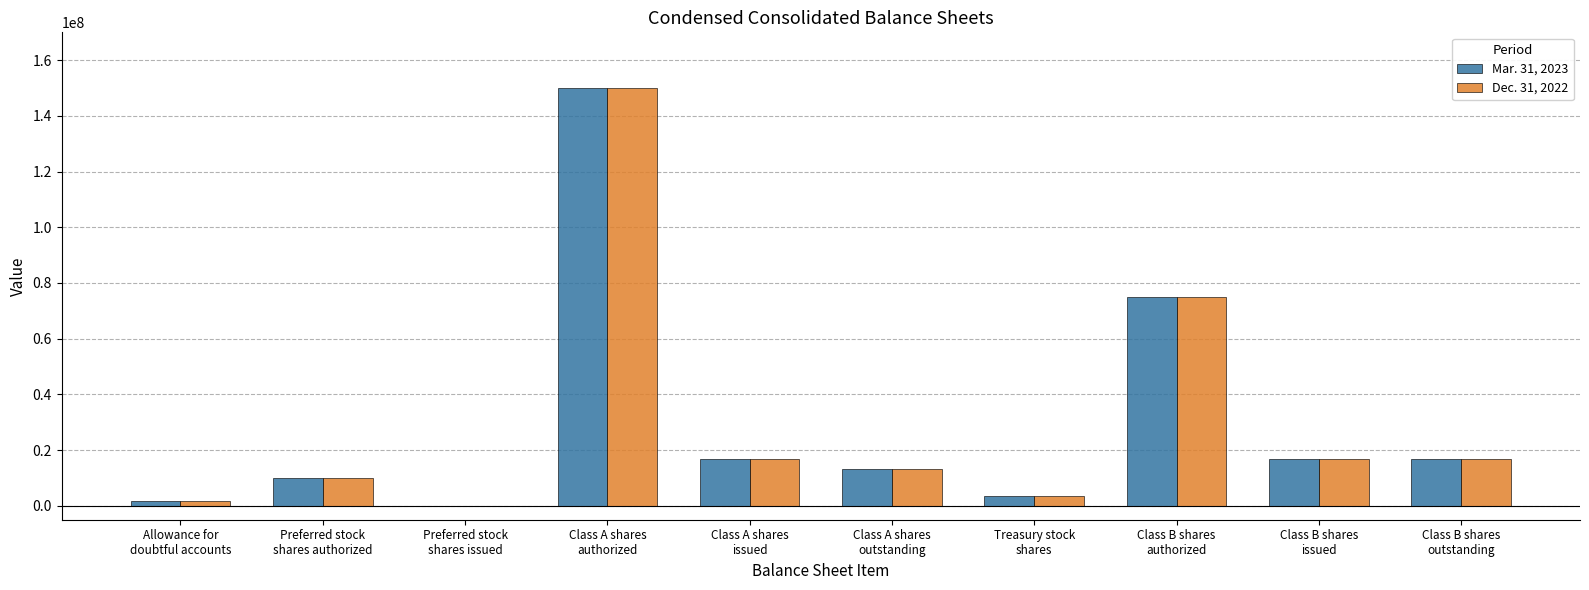

What is the greatest value displayed?

150000000